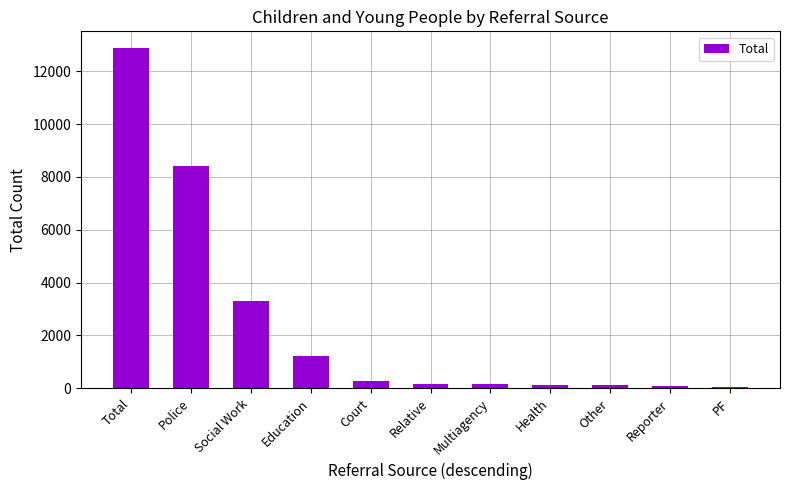

The chart shows a value of 12869 at Total. True or false?

True